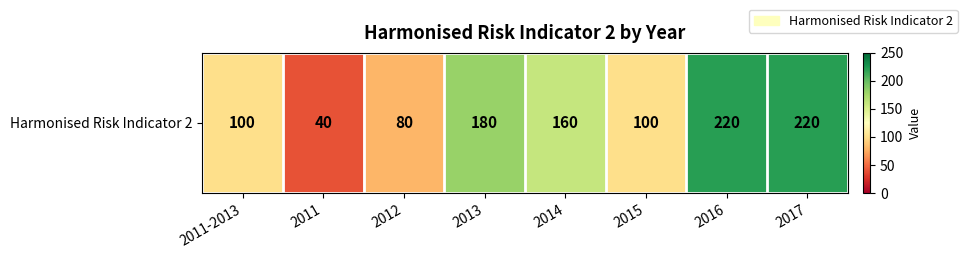

Which has a higher value, 2013 or 2011?

2013